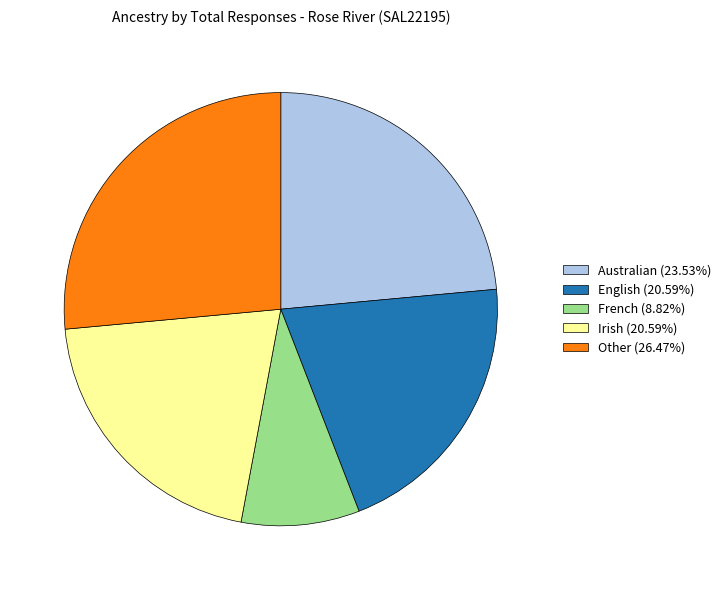

Combined, do French (8.82%) and Irish (20.59%) account for over 50%?

No